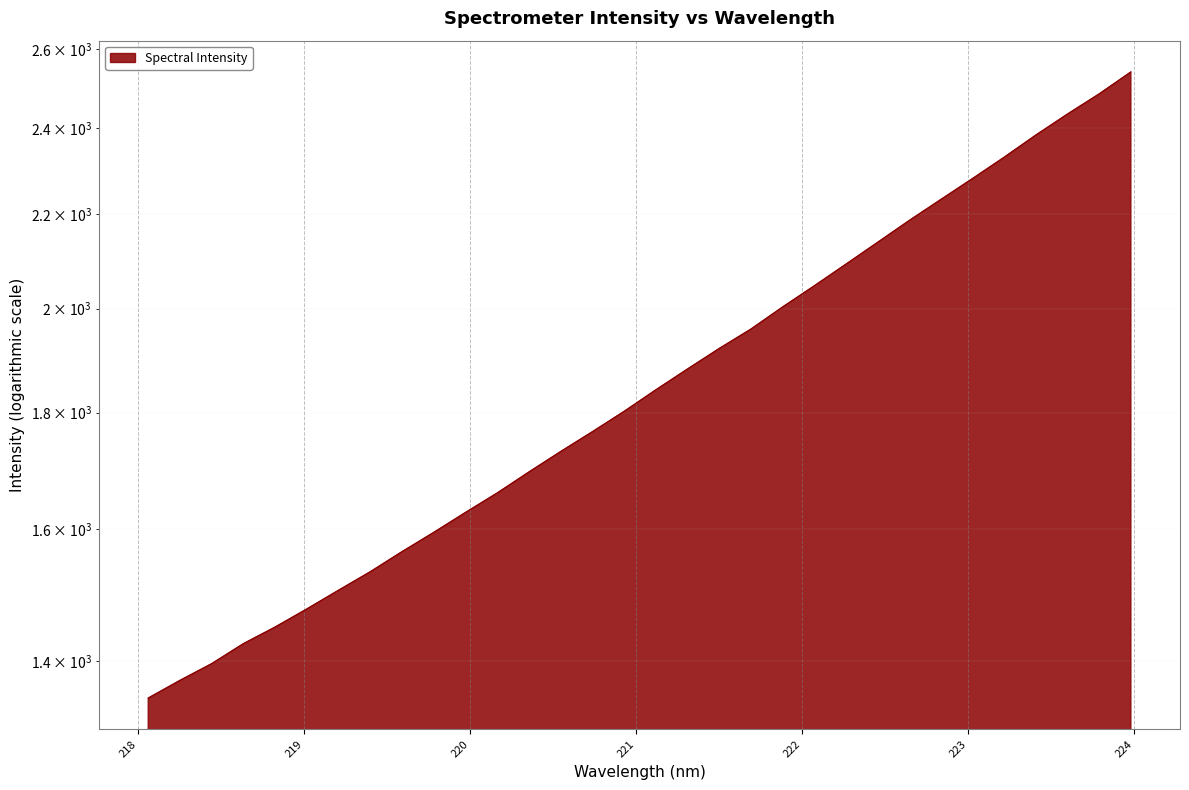

What is the label of the 5th point from the right?

223.2172